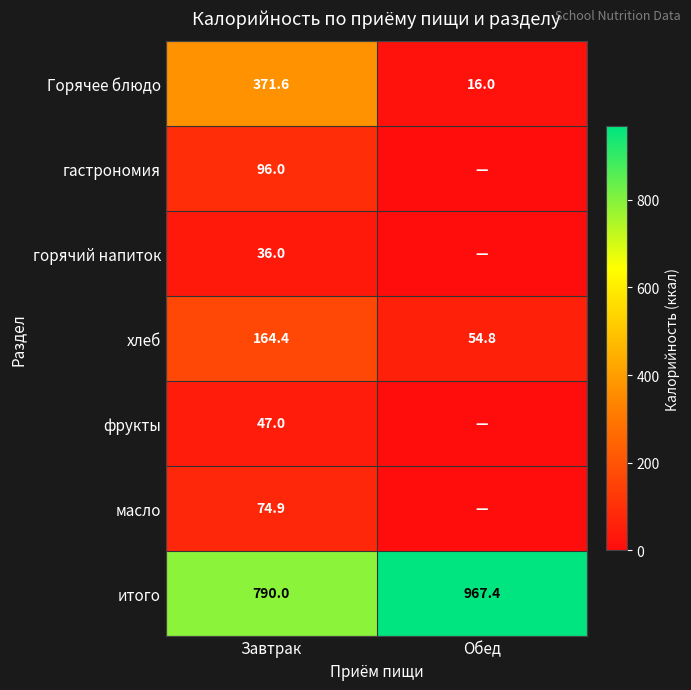

What is the spread (max minus min) of values at Завтрак?

754.0